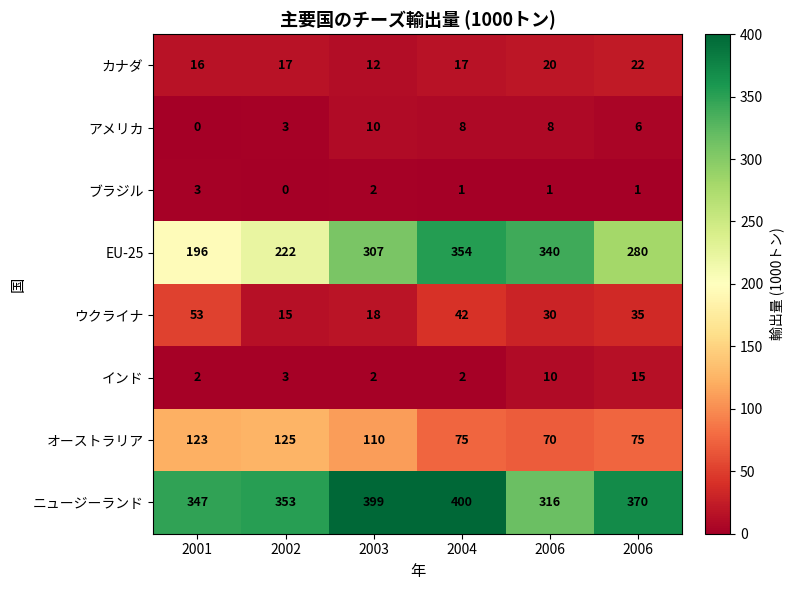

How many categories are shown in the chart?

6